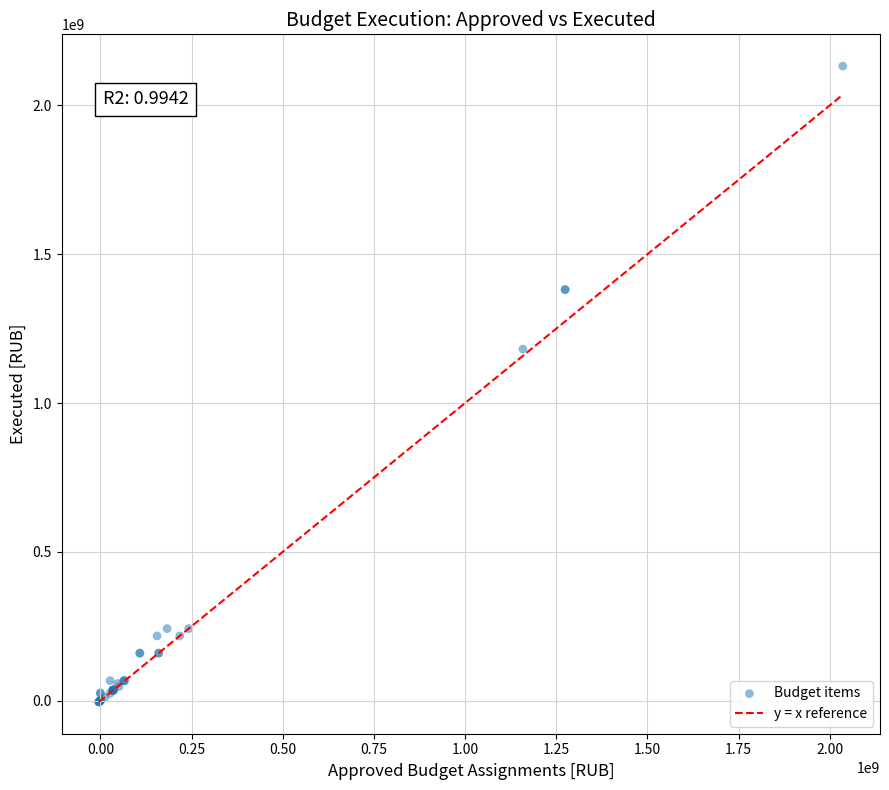

What Y value in the scatter plot is closest to 1064061267?

1181260311.9